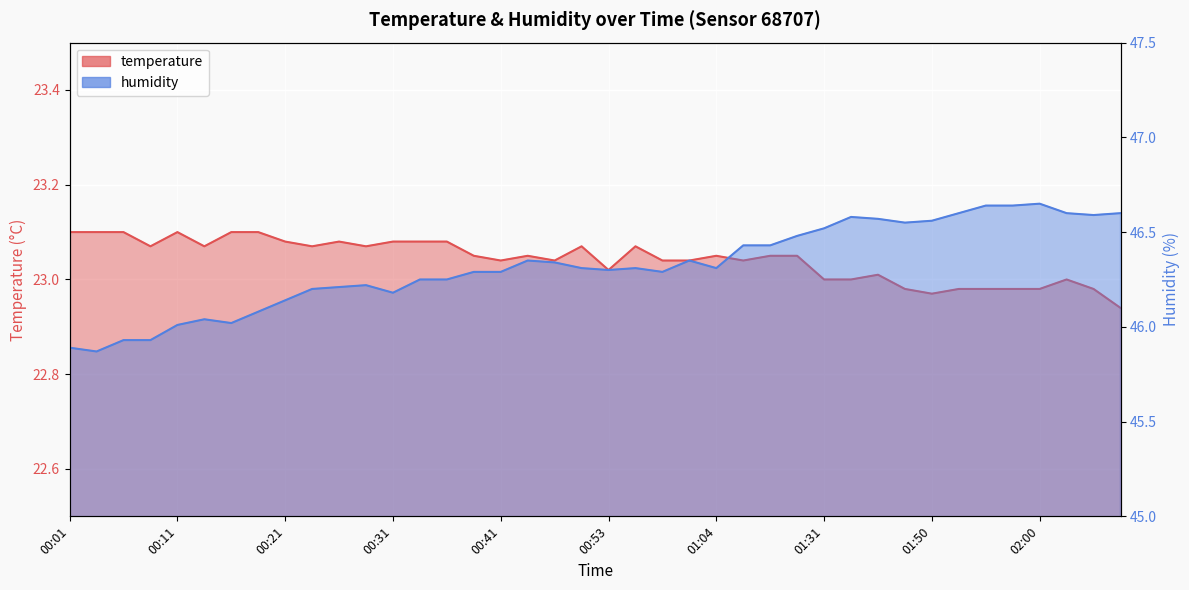

What is the sum of the humidity values at 00:06 and 00:48?

92.3